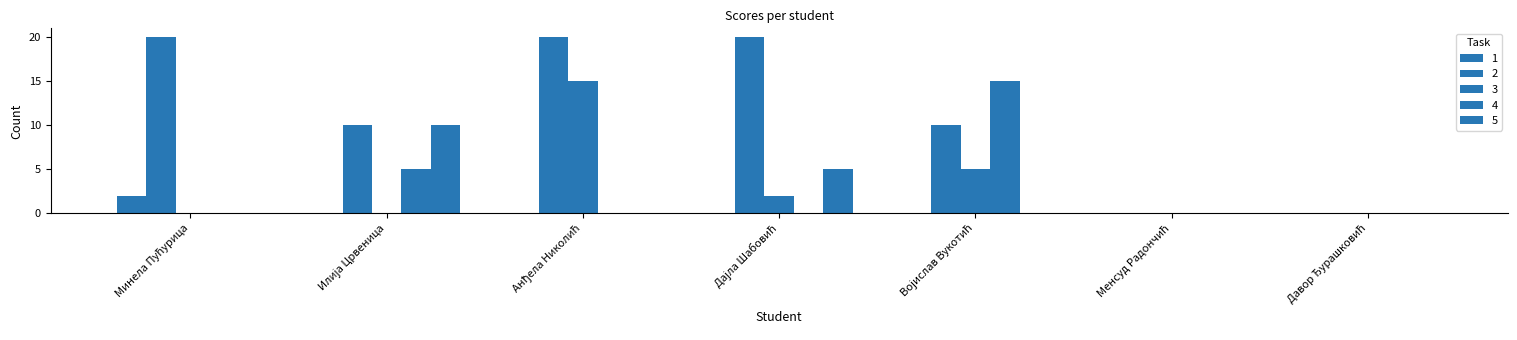

Reading left to right, transcribe all the data shown in this chart.

1: Минела Пућурица=2	Илија Црвеница=0	Анђела Николић=0	Дајла Шабовић=0	Војислав Вукотић=0	Менсуд Радончић=0	Давор Ђурашковић=0
2: Минела Пућурица=20	Илија Црвеница=10	Анђела Николић=20	Дајла Шабовић=20	Војислав Вукотић=10	Менсуд Радончић=0	Давор Ђурашковић=0
3: Минела Пућурица=0	Илија Црвеница=0	Анђела Николић=15	Дајла Шабовић=2	Војислав Вукотић=5	Менсуд Радончић=0	Давор Ђурашковић=0
4: Минела Пућурица=0	Илија Црвеница=5	Анђела Николић=0	Дајла Шабовић=0	Војислав Вукотић=15	Менсуд Радончић=0	Давор Ђурашковић=0
5: Минела Пућурица=0	Илија Црвеница=10	Анђела Николић=0	Дајла Шабовић=5	Војислав Вукотић=0	Менсуд Радончић=0	Давор Ђурашковић=0